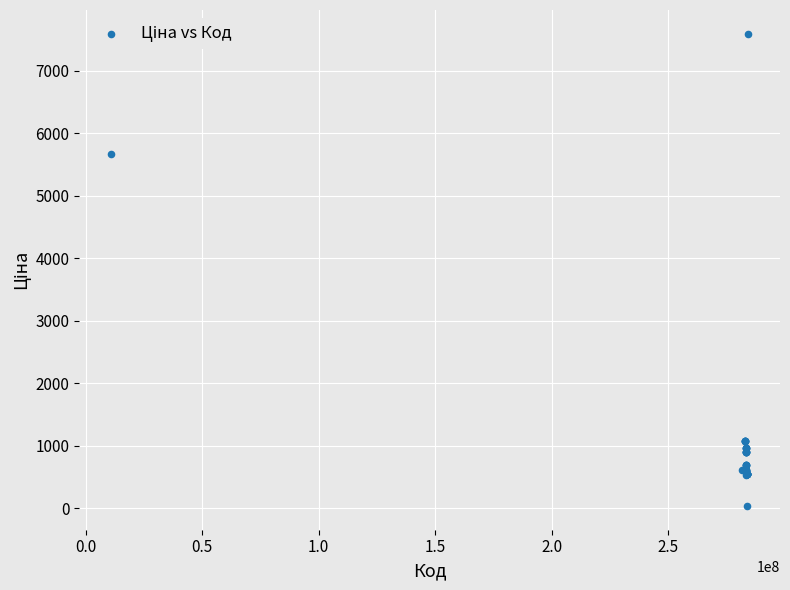

What Y value in the scatter plot is closest to 3814?

5673.8